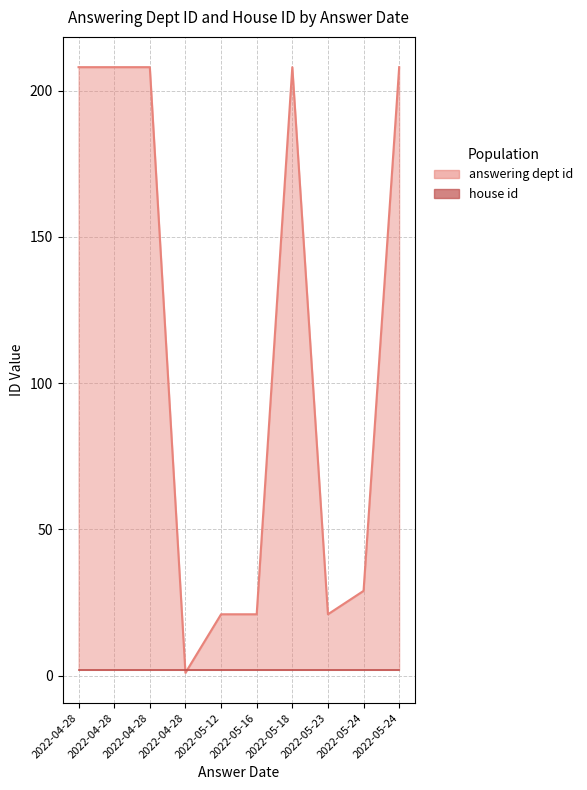

How many points are lower than both their immediate neighbors (excluding endpoints)?

2